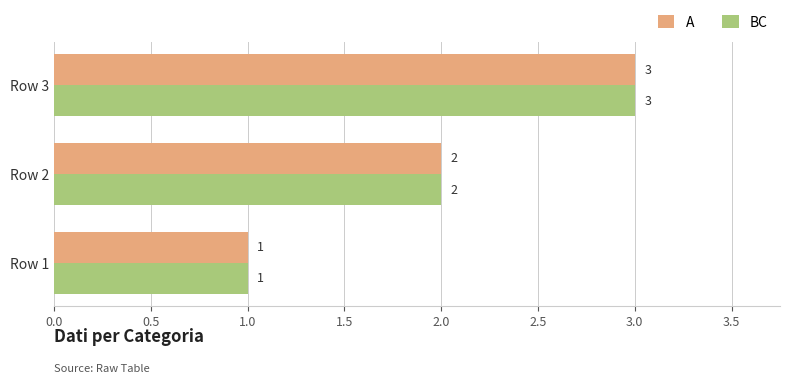

The value of BC at Row 2 is 1. True or false?

False